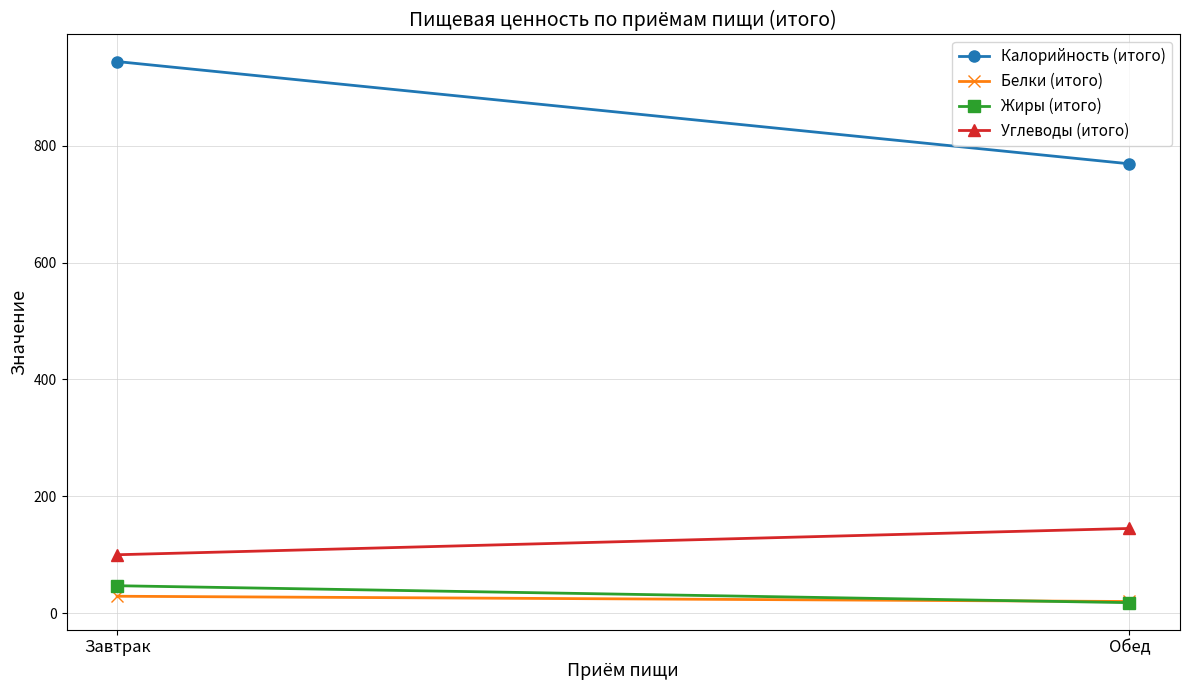

Which has a higher value, Завтрак or Обед?

Завтрак